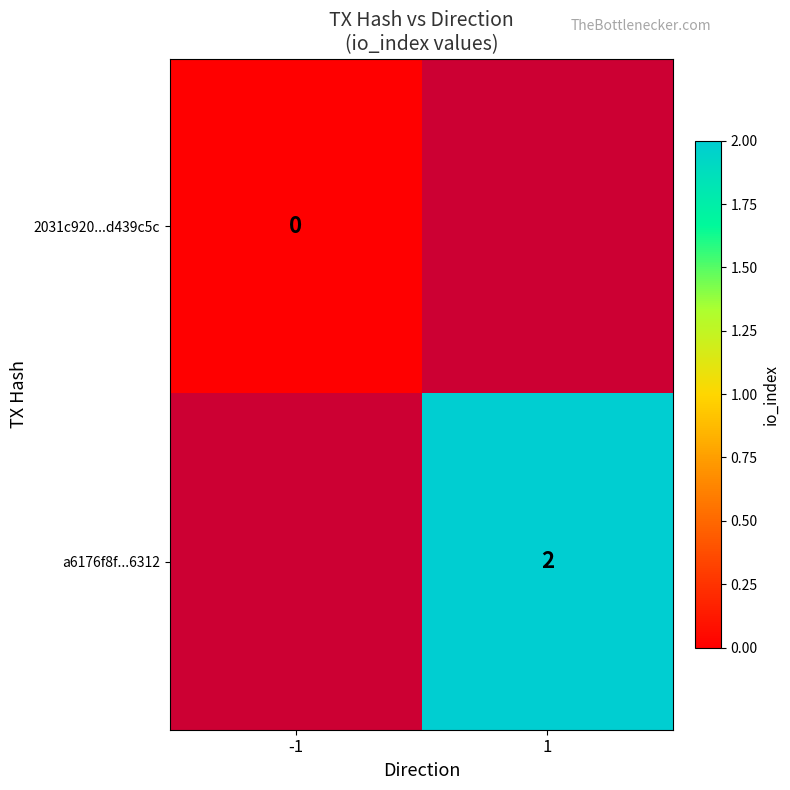

The value of a6176f8f...6312 at 1 is 1. True or false?

False